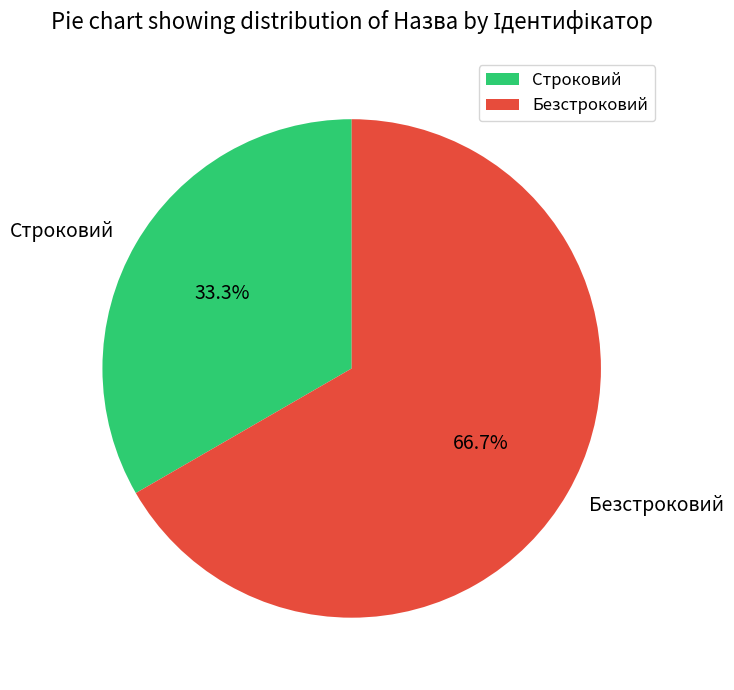

To the nearest percent, what is the difference between the Строковий and Безстроковий slice percentages?

33%